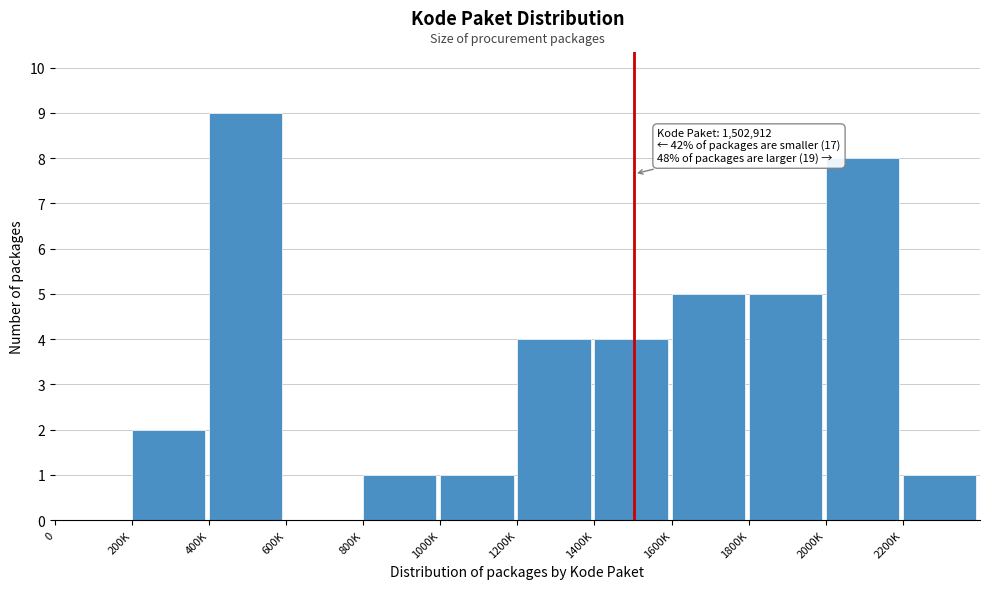

Reading right to left, what are all the values shown in this chart?

2200K=1	2000K=8	1800K=5	1600K=5	1400K=4	1200K=4	1000K=1	800K=1	600K=0	400K=9	200K=2	0=0